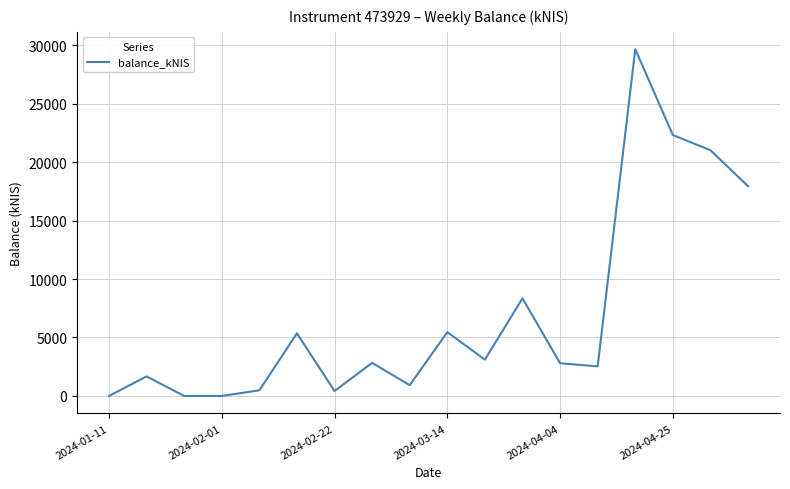

What is the maximum value shown in the chart?

29646.2